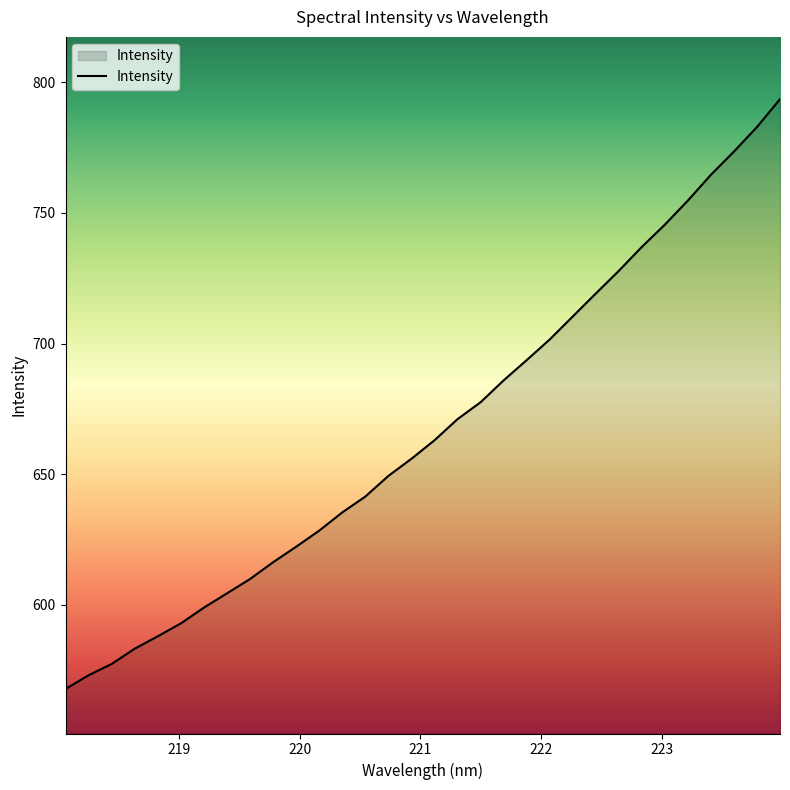

Reading left to right, list all the values displayed in this chart.

567.8	573.1	577.4	583.3	588.0	592.9	599.0	604.5	609.9	616.4	622.3	628.5	635.4	641.5	649.4	656.0	663.0	671.1	677.6	686.0	693.7	701.6	710.4	719.2	727.9	737.0	745.5	754.8	764.6	773.5	782.9	793.6